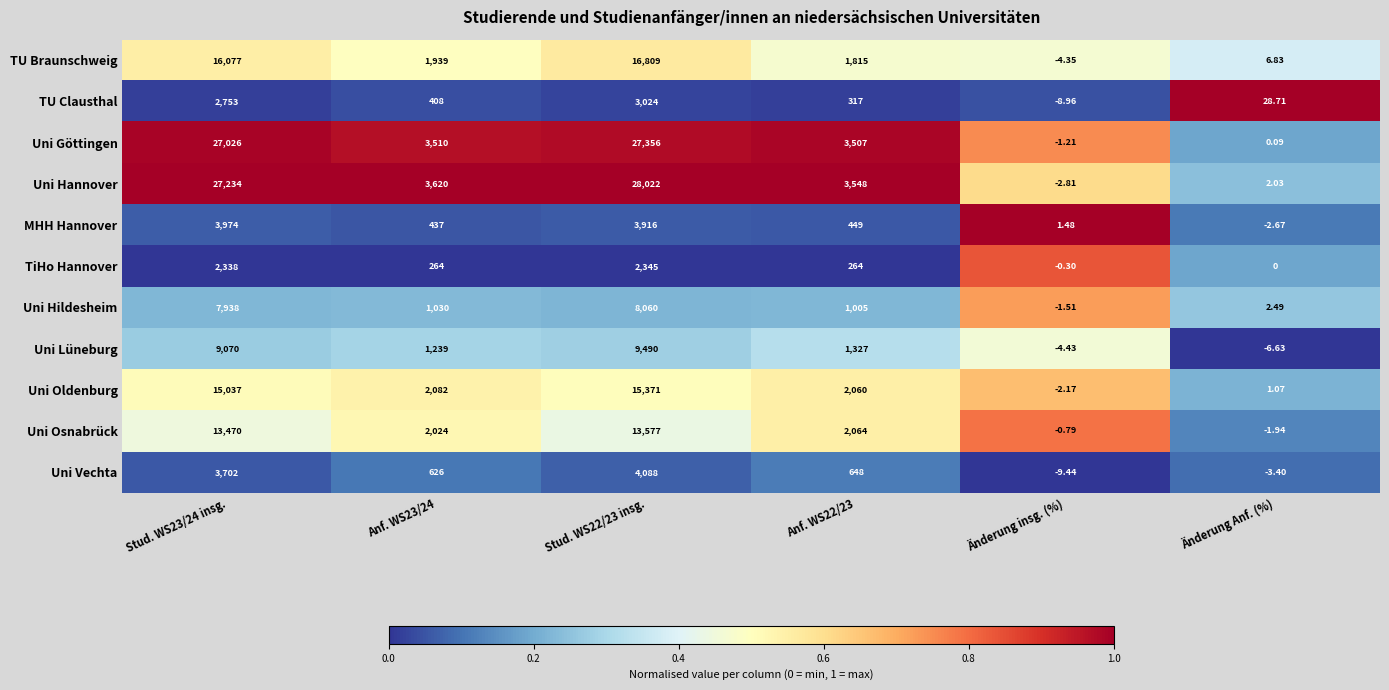

What is the total value across all series at Anf. WS22/23?

17004.0